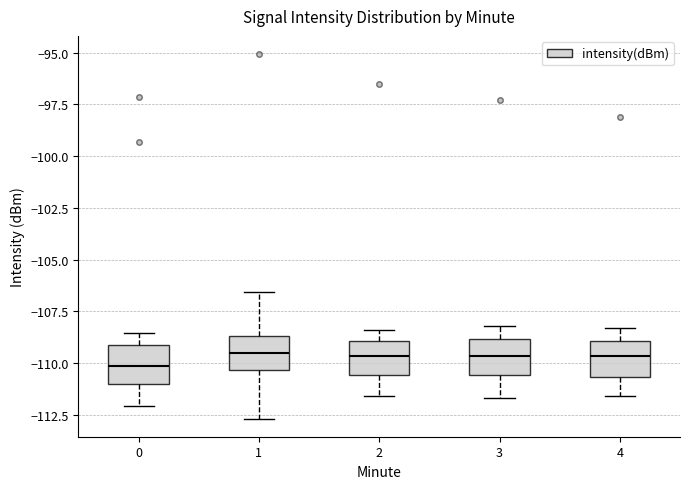

Reading left to right, read every box against the y-axis: the position of its median line, the range the box covers, and the ends of its whiskers. The values are not printed on the chart, so give them approximately, as read against the axis.

0: median -110.0, box -111.0 to -109.0, whiskers -112.0 to -108.5
1: median -109.5, box -110.5 to -108.5, whiskers -112.5 to -106.5
2: median -109.5, box -110.5 to -109.0, whiskers -111.5 to -108.5
3: median -109.5, box -110.5 to -109.0, whiskers -111.5 to -108.0
4: median -109.5, box -110.5 to -109.0, whiskers -111.5 to -108.5